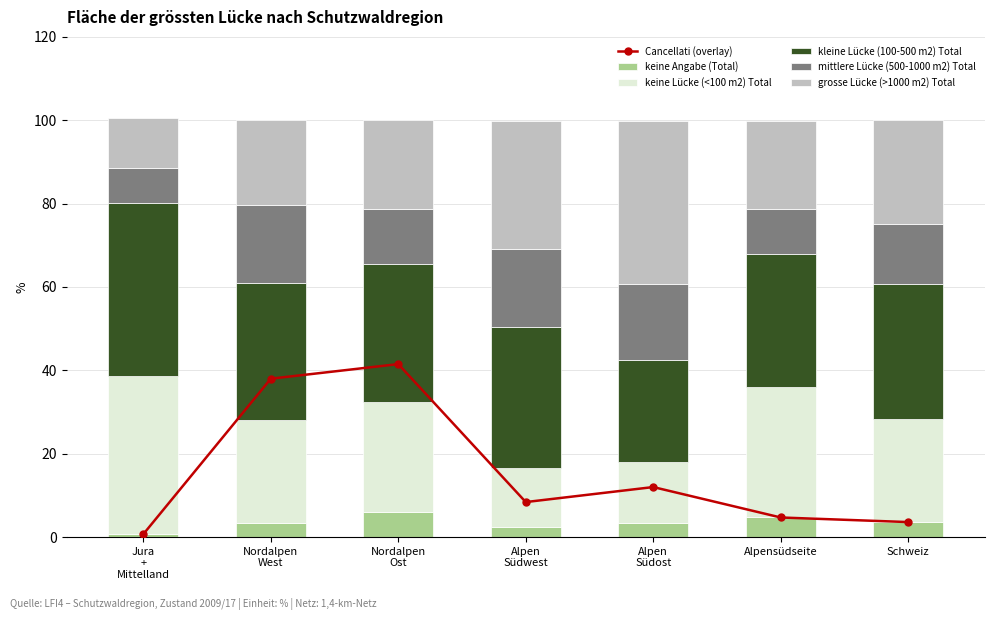

What is the maximum value for keine Lücke (<100 m2) Total?

38.0